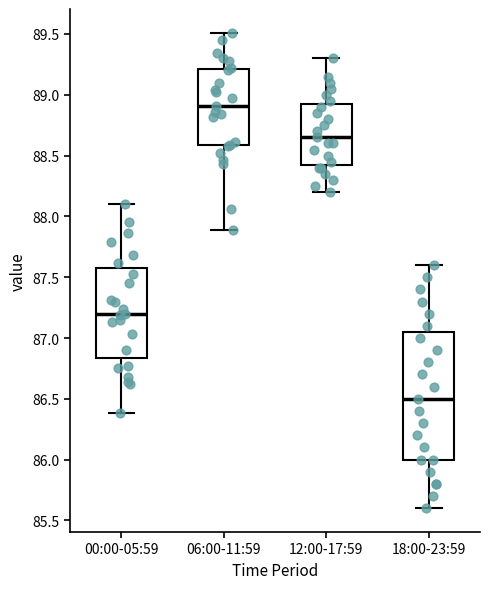

Which box has the lowest median line?

18:00-23:59